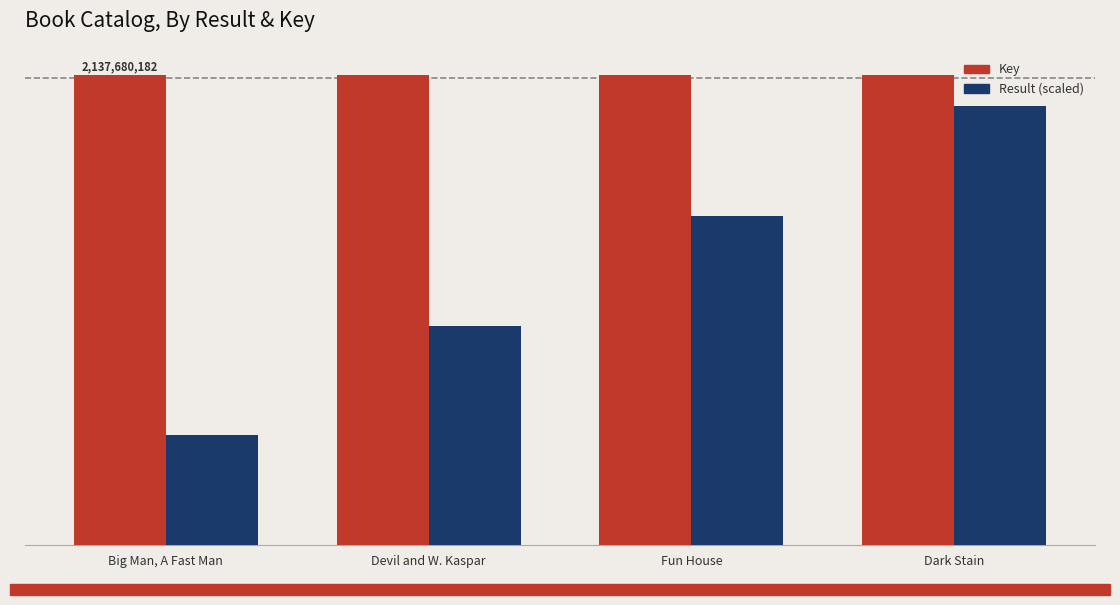

Rank the series at Big Man, A Fast Man from lowest to highest value.

Result (scaled), Key